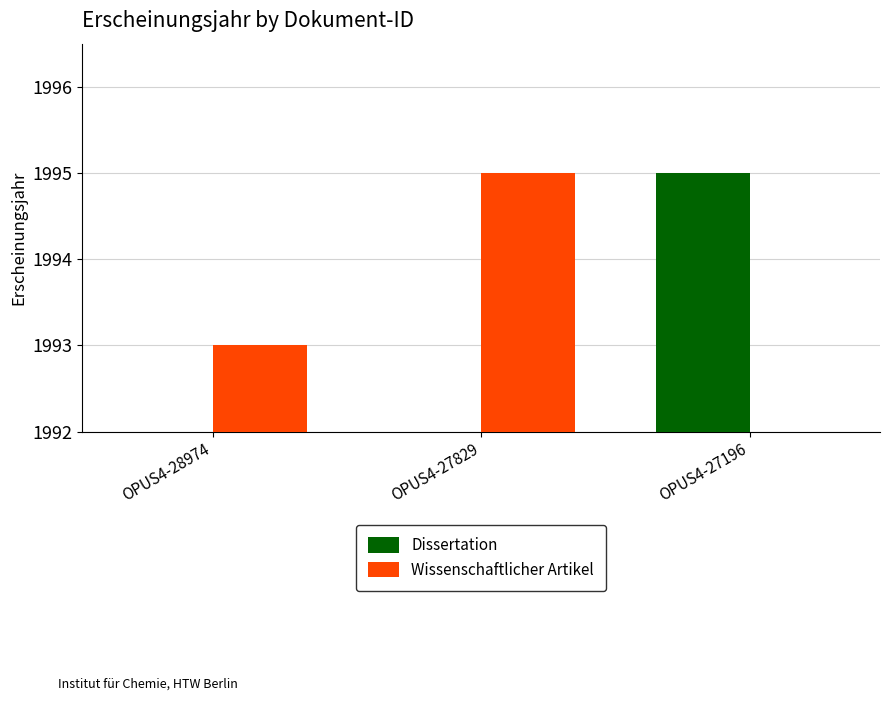

What is the difference between the maximum and minimum values in the Dissertation series?

3